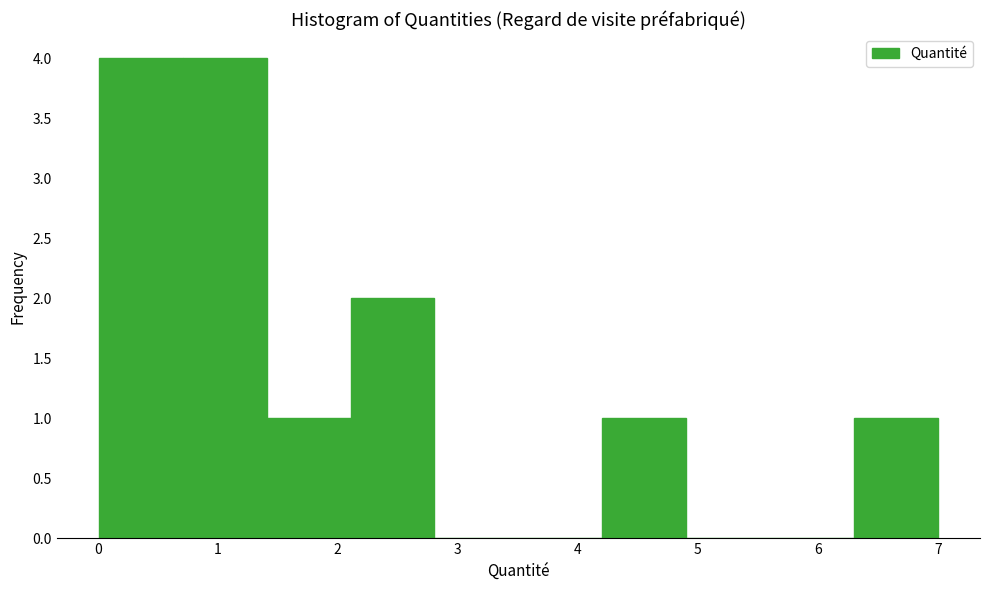

Reading left to right, list every bar in this chart as the range it spans on the x-axis followed by its height. Neither the bar edges nor the heights are printed on the chart, so give them approximately, as read against the axes.

0.0 to 0.7: 4
0.7 to 1.4: 4
1.4 to 2.1: 1
2.1 to 2.8: 2
2.8 to 3.5: 0
3.5 to 4.2: 0
4.2 to 4.9: 1
4.9 to 5.6: 0
5.6 to 6.3: 0
6.3 to 7.0: 1